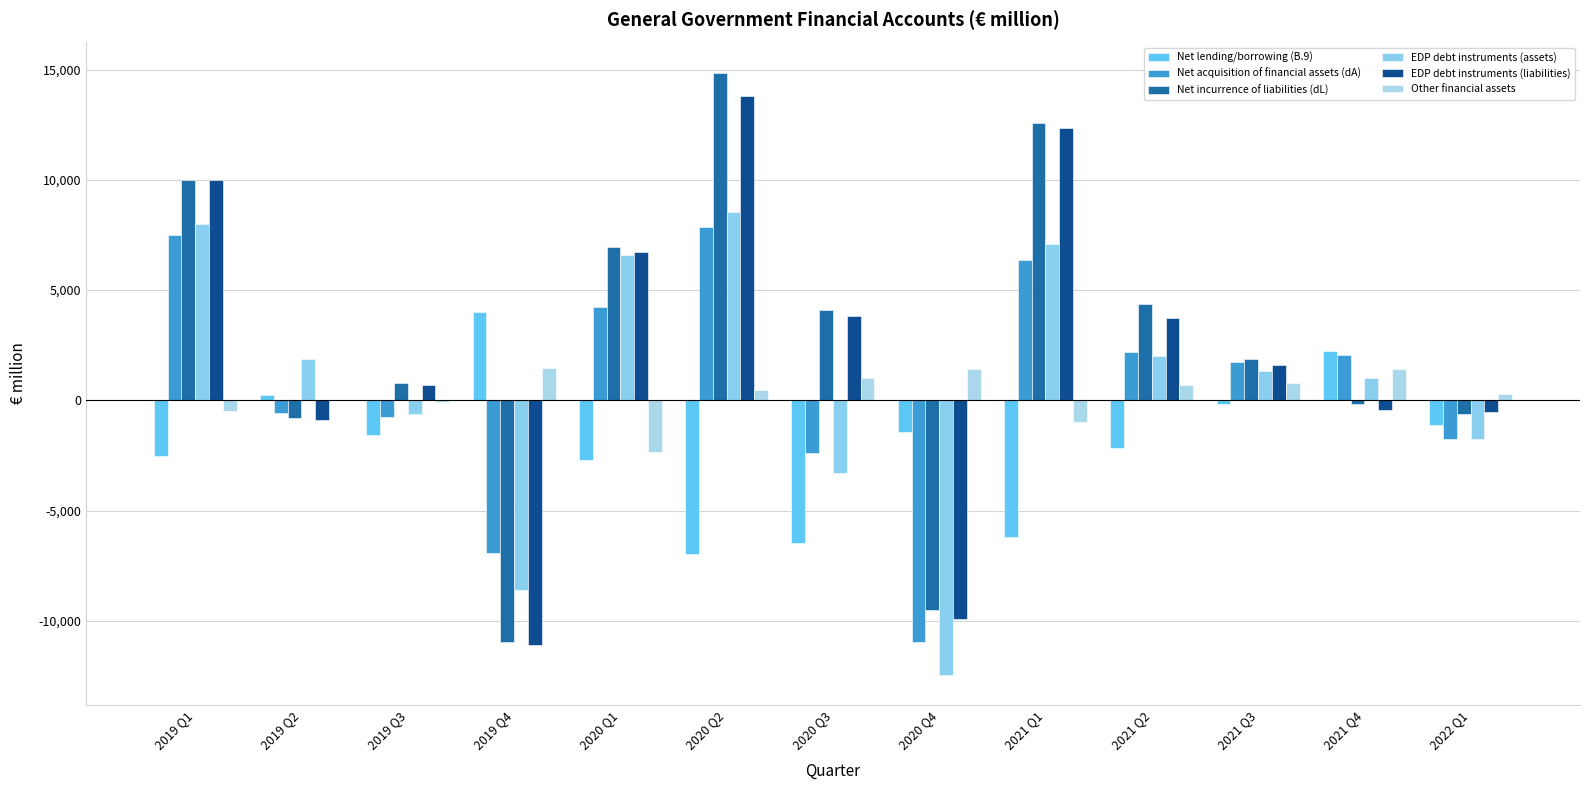

Reading left to right, extract all data points from this chart.

Net lending/borrowing (B.9): 2019 Q1=-2507	2019 Q2=224	2019 Q3=-1574	2019 Q4=4011	2020 Q1=-2710	2020 Q2=-6987	2020 Q3=-6474	2020 Q4=-1438	2021 Q1=-6196	2021 Q2=-2165	2021 Q3=-163	2021 Q4=2222	2022 Q1=-1122
Net acquisition of financial assets (dA): 2019 Q1=7482	2019 Q2=-575	2019 Q3=-773	2019 Q4=-6934	2020 Q1=4231	2020 Q2=7879	2020 Q3=-2395	2020 Q4=-10966	2021 Q1=6384	2021 Q2=2188	2021 Q3=1731	2021 Q4=2067	2022 Q1=-1751
Net incurrence of liabilities (dL): 2019 Q1=9989	2019 Q2=-799	2019 Q3=801	2019 Q4=-10945	2020 Q1=6941	2020 Q2=14866	2020 Q3=4079	2020 Q4=-9528	2021 Q1=12580	2021 Q2=4353	2021 Q3=1894	2021 Q4=-155	2022 Q1=-629
EDP debt instruments (assets): 2019 Q1=7987	2019 Q2=1863	2019 Q3=-598	2019 Q4=-8609	2020 Q1=6583	2020 Q2=8544	2020 Q3=-3285	2020 Q4=-12433	2021 Q1=7110	2021 Q2=1993	2021 Q3=1313	2021 Q4=1002	2022 Q1=-1770
EDP debt instruments (liabilities): 2019 Q1=10010	2019 Q2=-906	2019 Q3=703	2019 Q4=-11117	2020 Q1=6716	2020 Q2=13798	2020 Q3=3829	2020 Q4=-9926	2021 Q1=12361	2021 Q2=3744	2021 Q3=1604	2021 Q4=-454	2022 Q1=-540
Other financial assets: 2019 Q1=-491	2019 Q2=27	2019 Q3=-88	2019 Q4=1460	2020 Q1=-2335	2020 Q2=483	2020 Q3=1027	2020 Q4=1445	2021 Q1=-975	2021 Q2=680	2021 Q3=787	2021 Q4=1414	2022 Q1=279